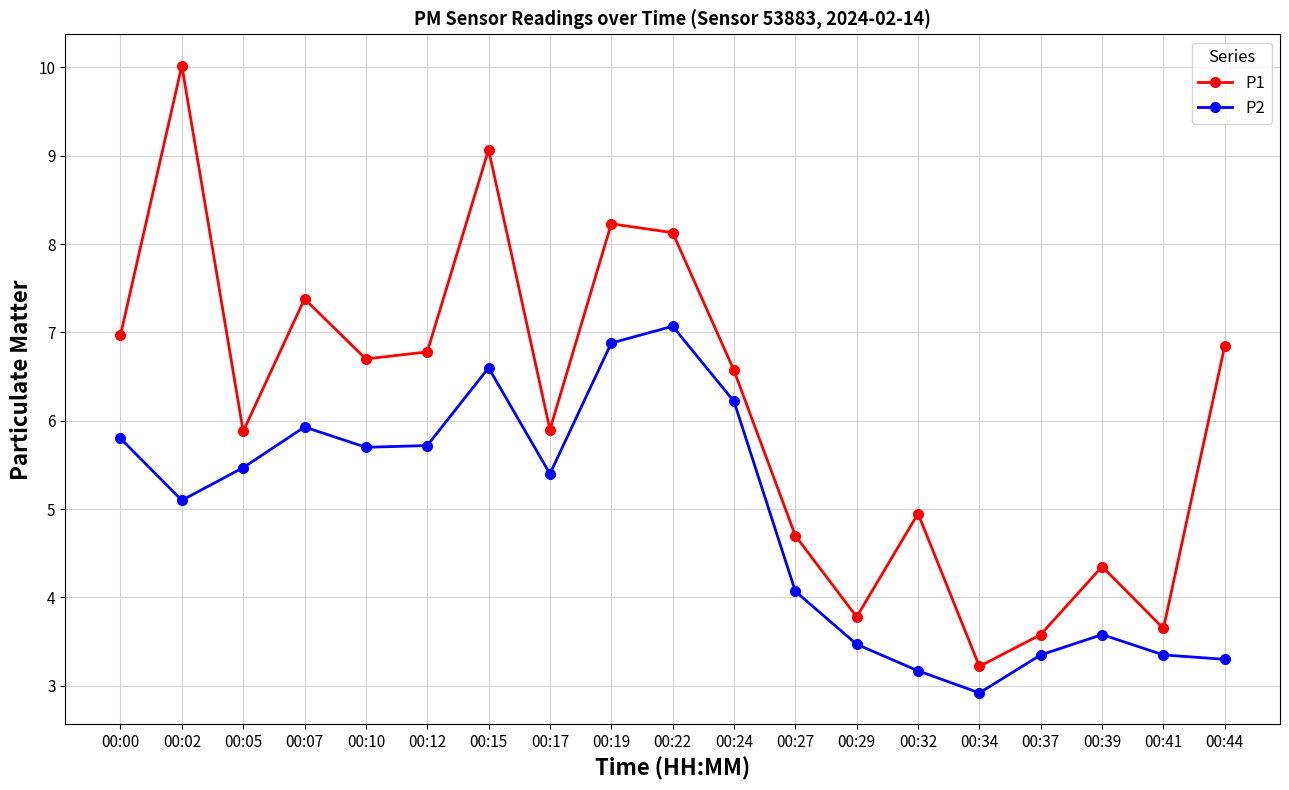

What is the highest value of the P2 series?

7.1